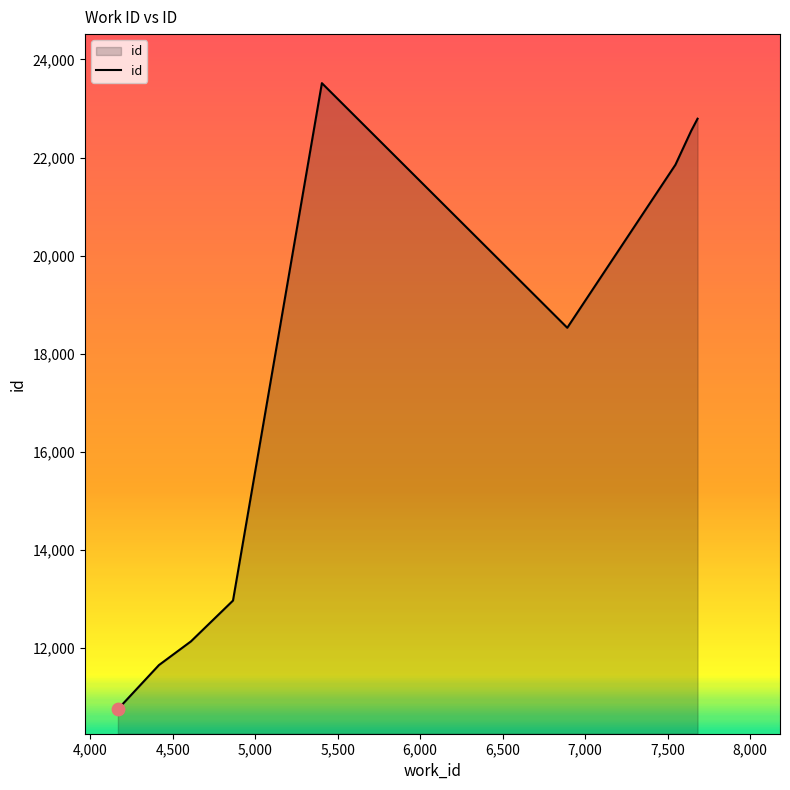

What is the smallest value displayed?

10751